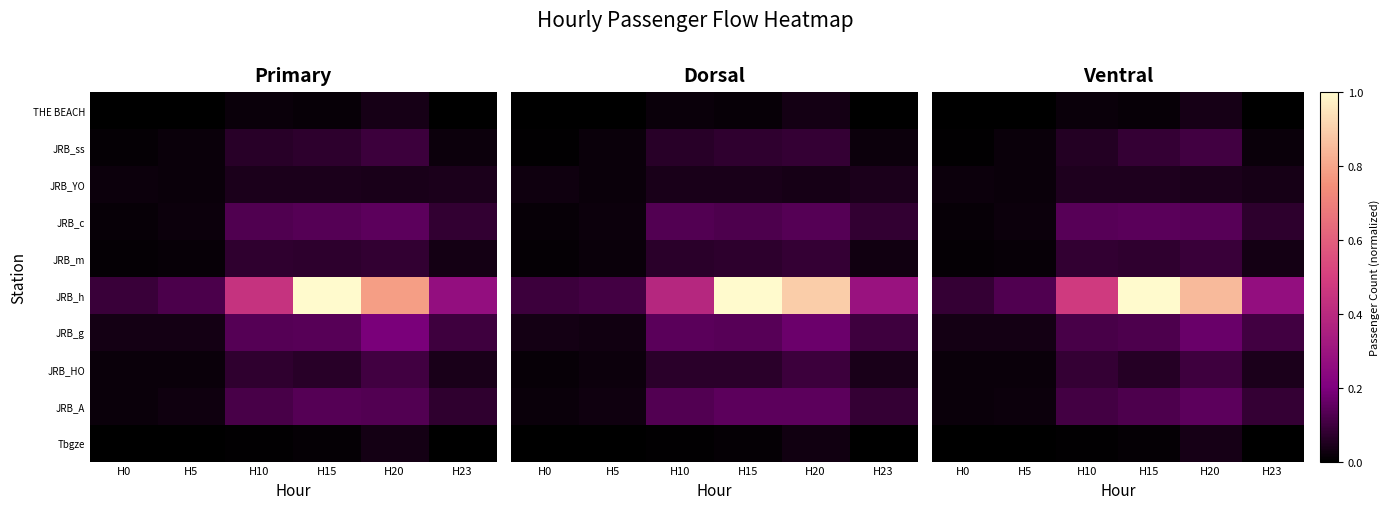

How many Tbgze values are between 0 and 1?

6